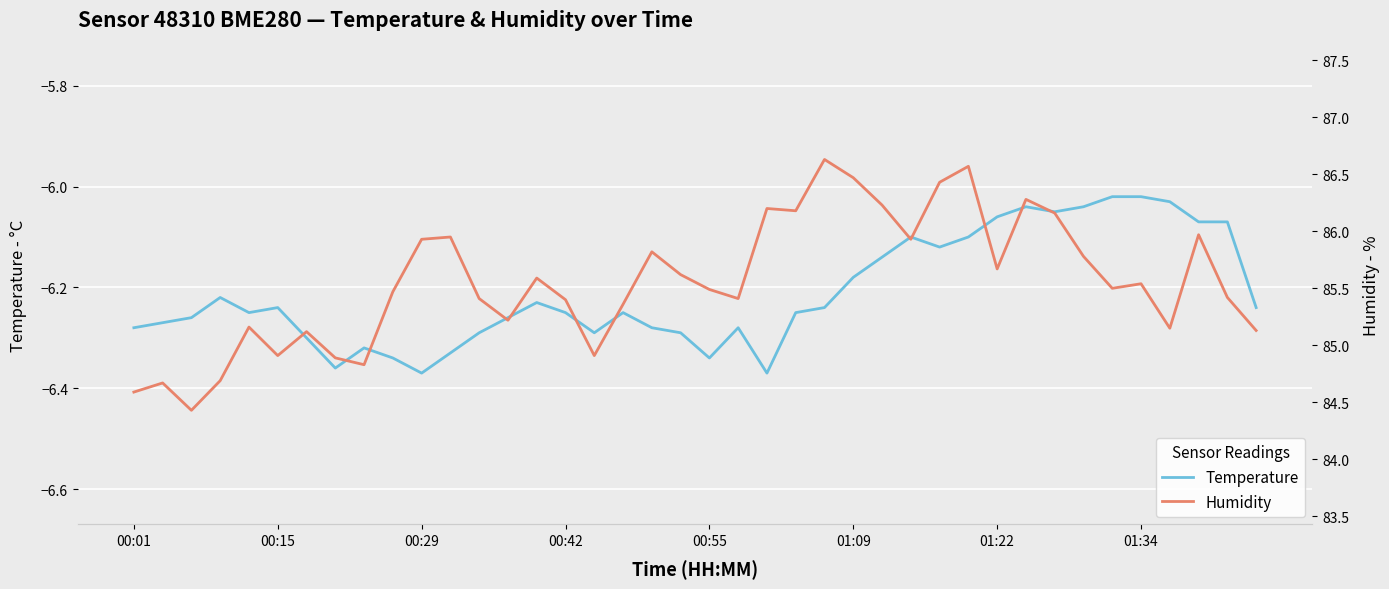

Reading left to right, extract all data points from this chart.

Temperature: -6.3	-6.3	-6.3	-6.2	-6.2	-6.2	-6.3	-6.4	-6.3	-6.3	-6.4	-6.3	-6.3	-6.3	-6.2	-6.2	-6.3	-6.2	-6.3	-6.3	-6.3	-6.3	-6.4	-6.2	-6.2	-6.2	-6.1	-6.1	-6.1	-6.1	-6.1	-6.0	-6.0	-6.0	-6.0	-6.0	-6.0	-6.1	-6.1	-6.2
Humidity: 84.6	84.7	84.4	84.7	85.2	84.9	85.1	84.9	84.8	85.5	85.9	86.0	85.4	85.2	85.6	85.4	84.9	85.4	85.8	85.6	85.5	85.4	86.2	86.2	86.6	86.5	86.2	85.9	86.4	86.6	85.7	86.3	86.2	85.8	85.5	85.5	85.2	86.0	85.4	85.1